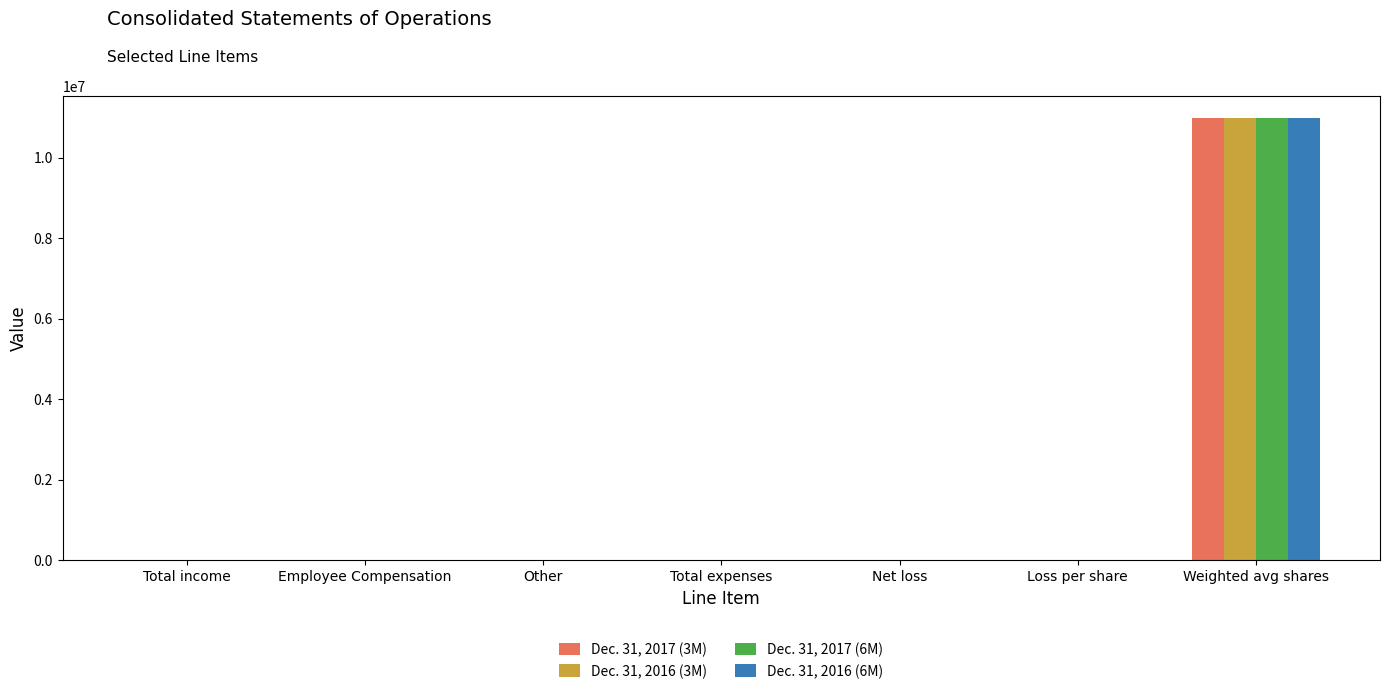

Is the value of Dec. 31, 2016 (3M) at Net loss greater than the value of Dec. 31, 2017 (3M) at Weighted avg shares?

No